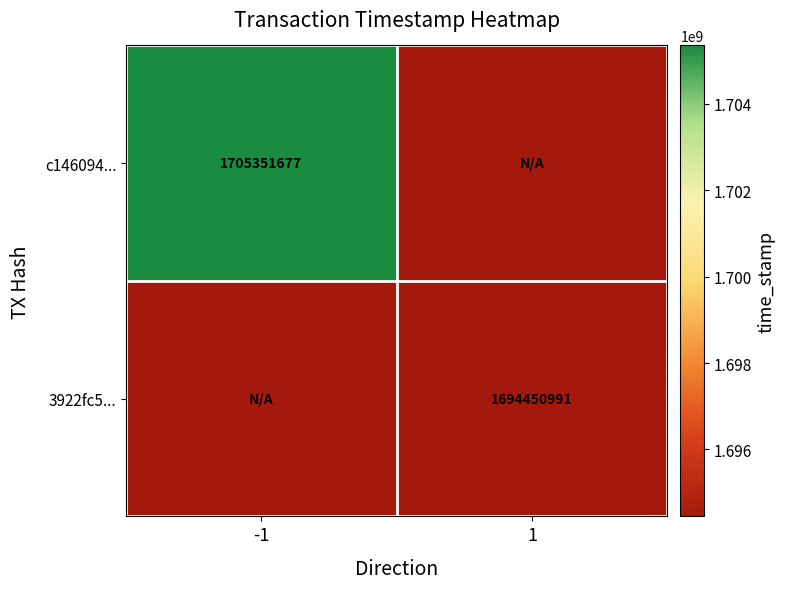

The value of c146094... at -1 is 2401151867. True or false?

False